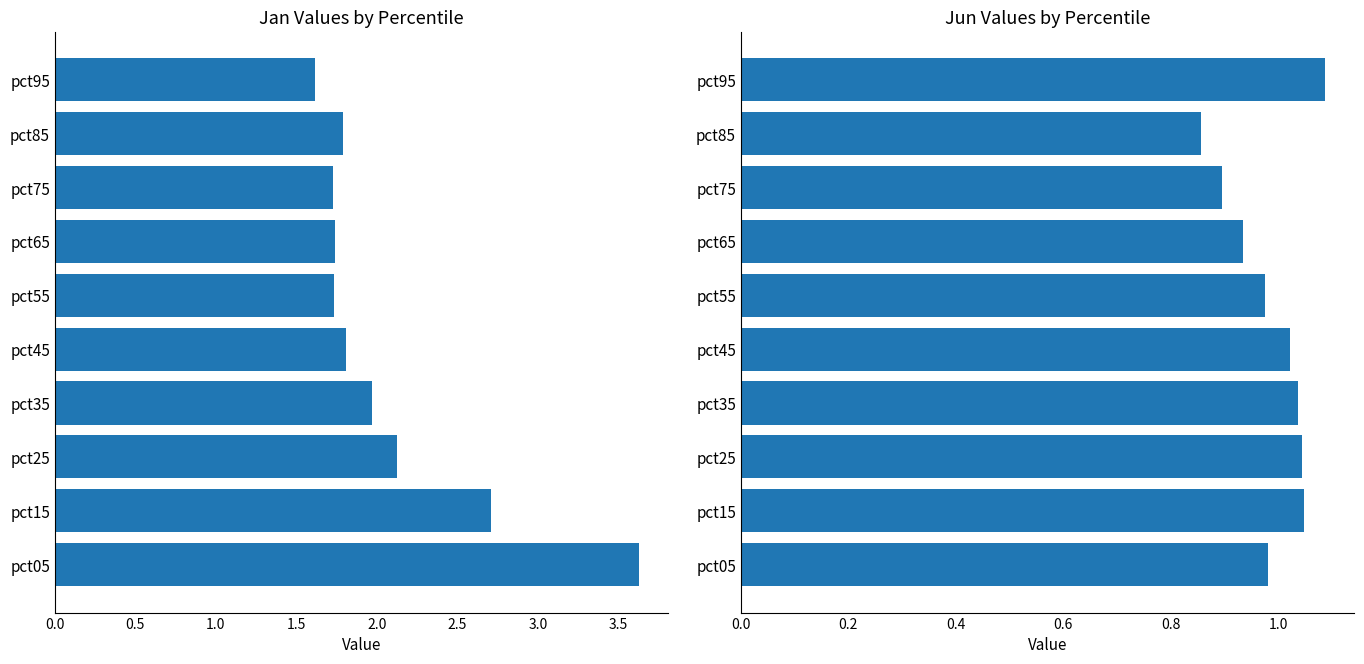

Does the chart contain stacked bars?

No